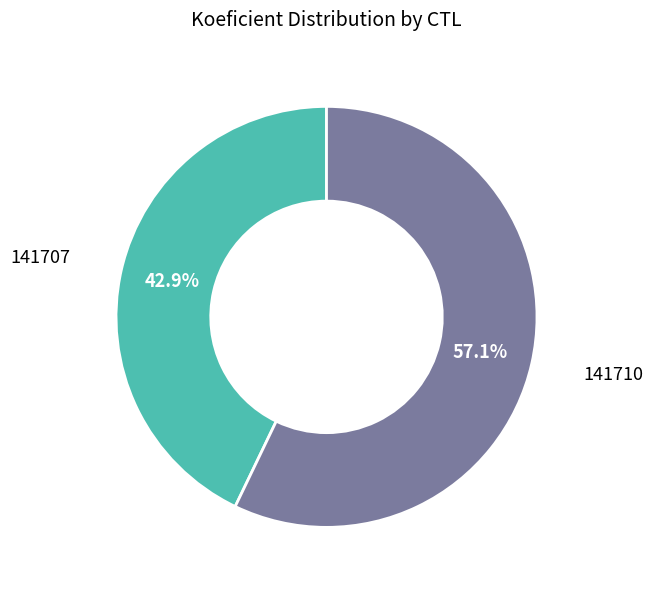

Is there any slice that represents more than half of the pie?

Yes